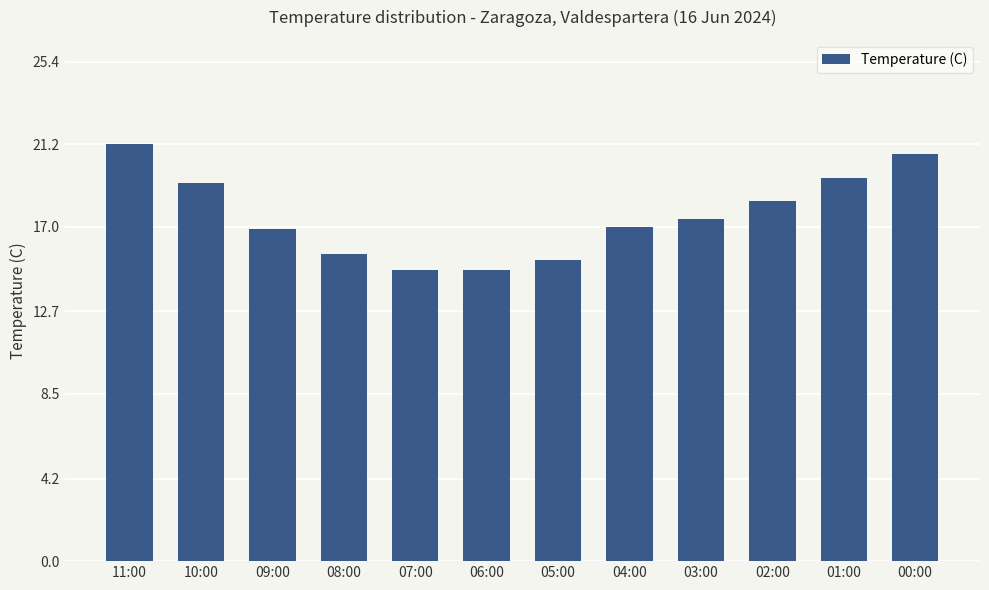

What is the label of the 6th bar from the left?

06:00